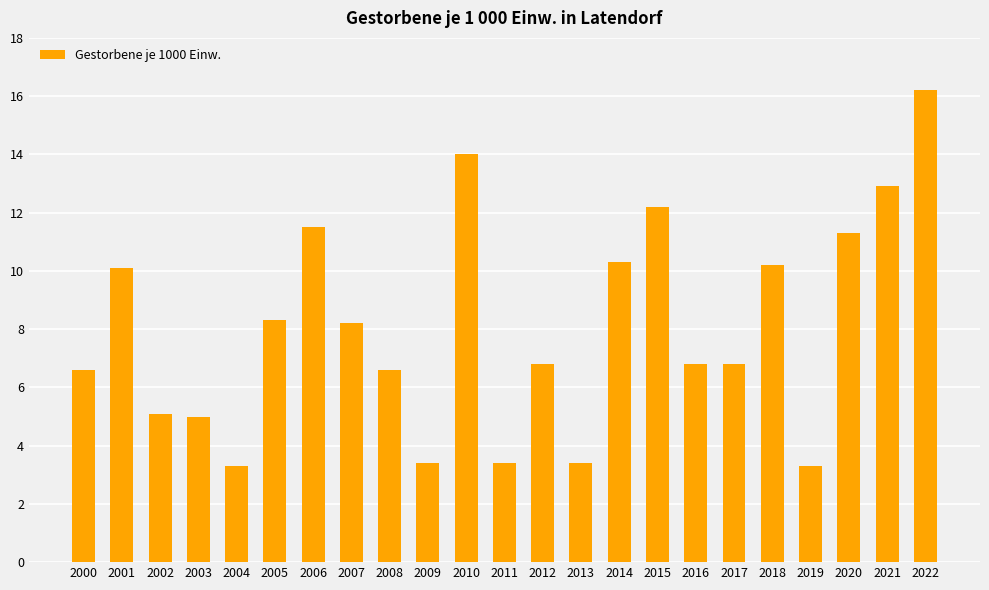

What is the value of the 5th bar from the left?

3.3